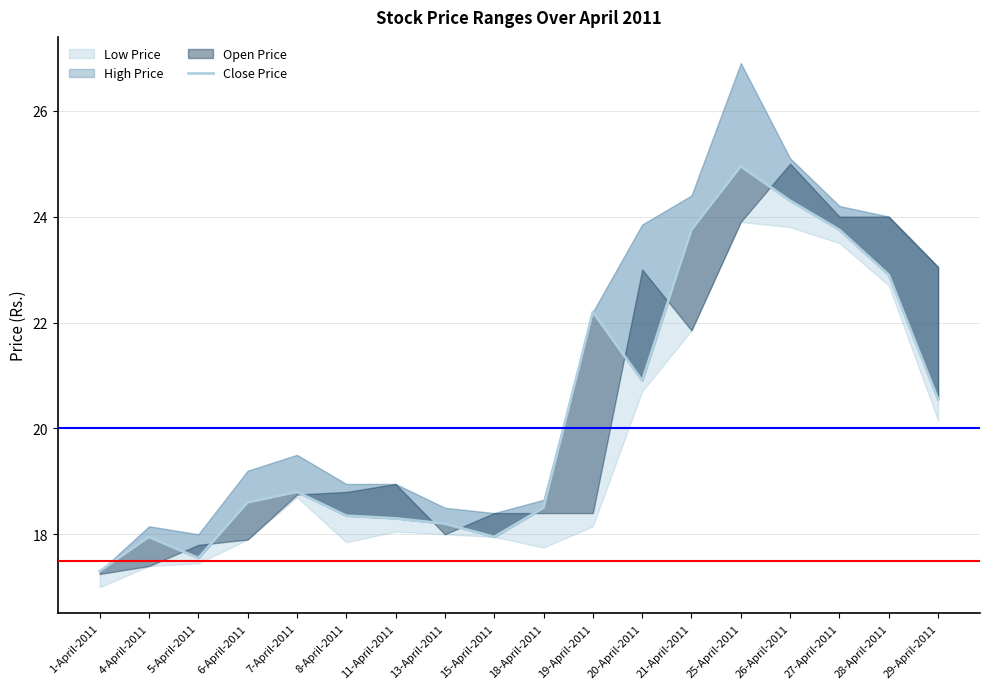

The value at 28-April-2011 is 32.3. True or false?

False